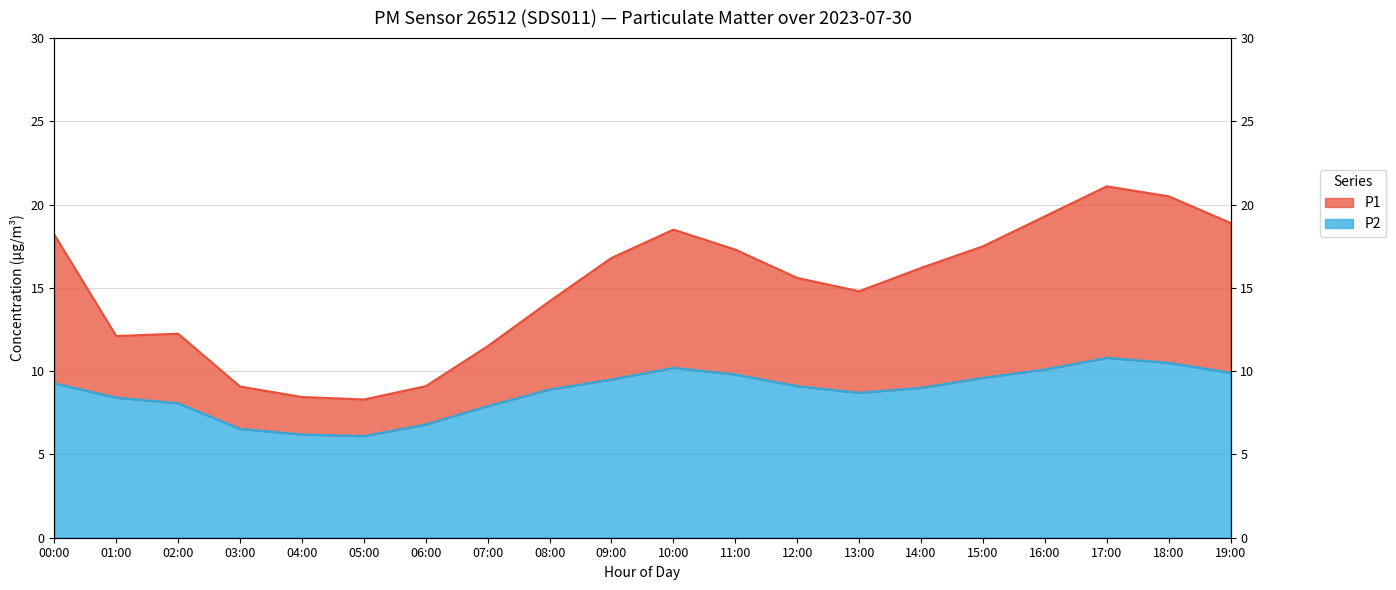

What is the sum of all P1 values?

299.7